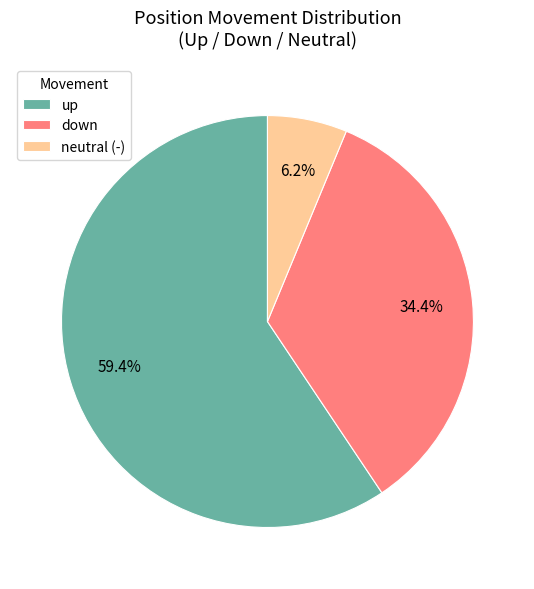

Does any single category account for the majority?

Yes